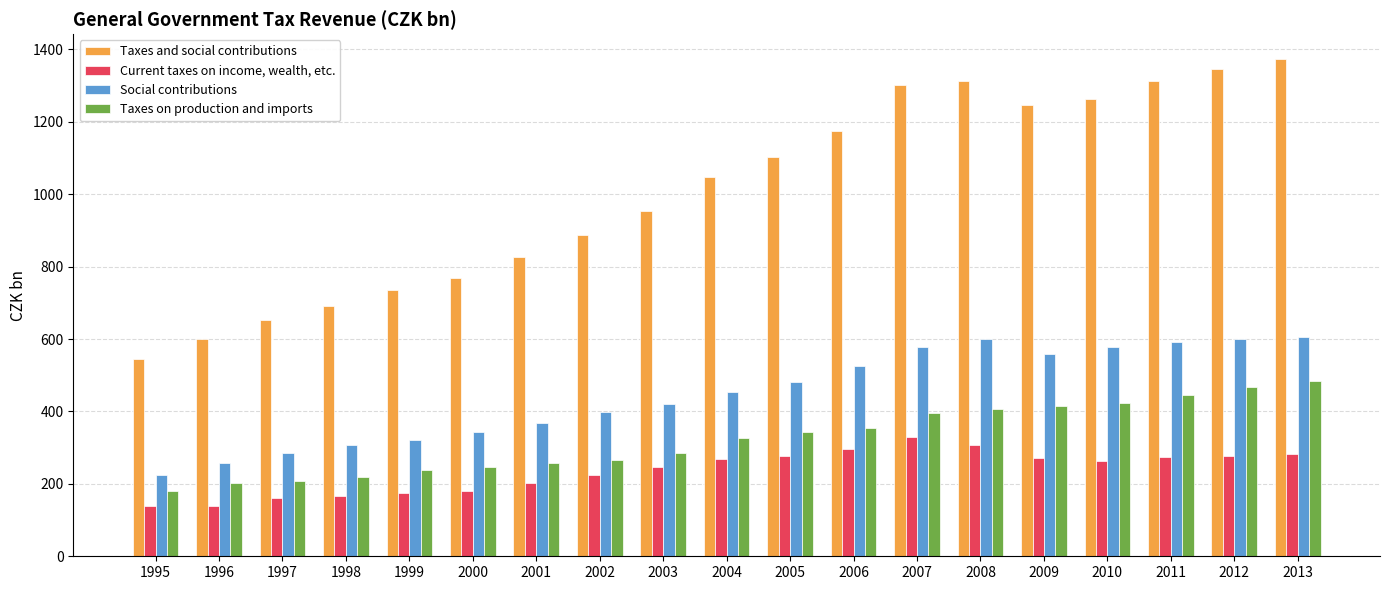

Is it true that Social contributions equals 535.0 at 2002?

False